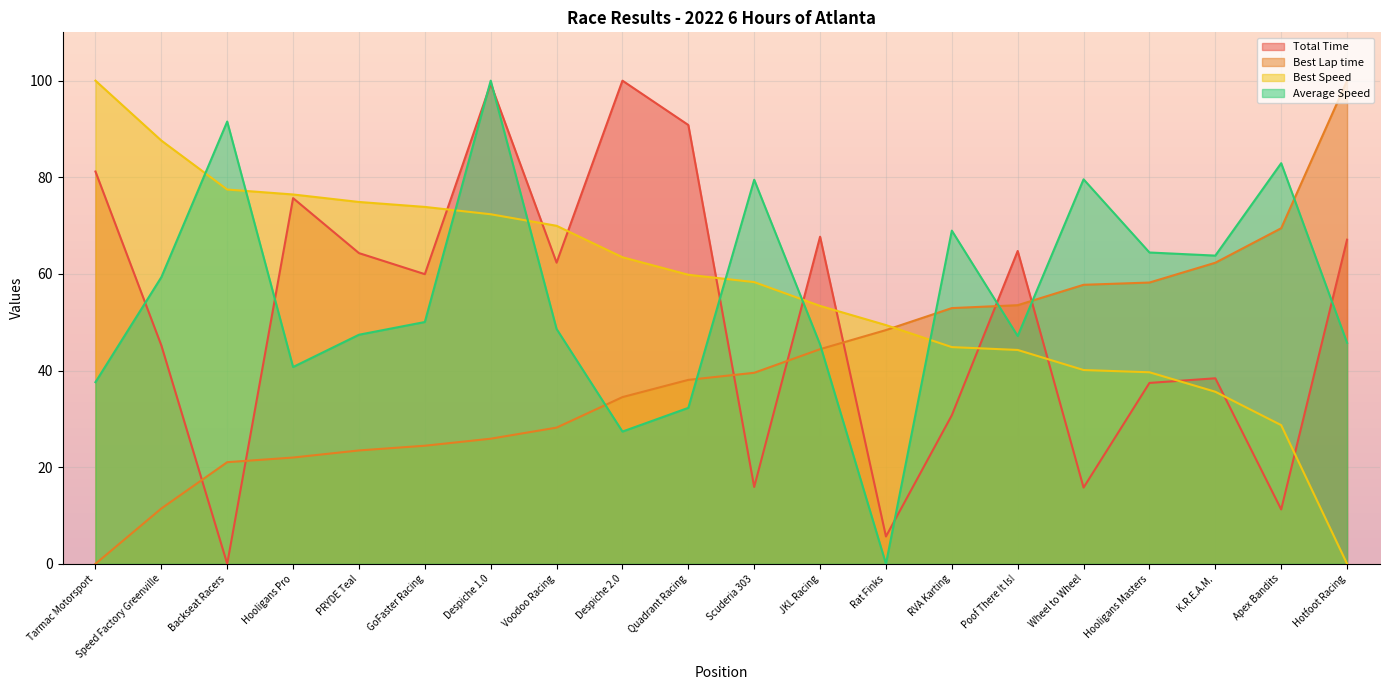

What is the average value of the Best Lap time series?

40.8